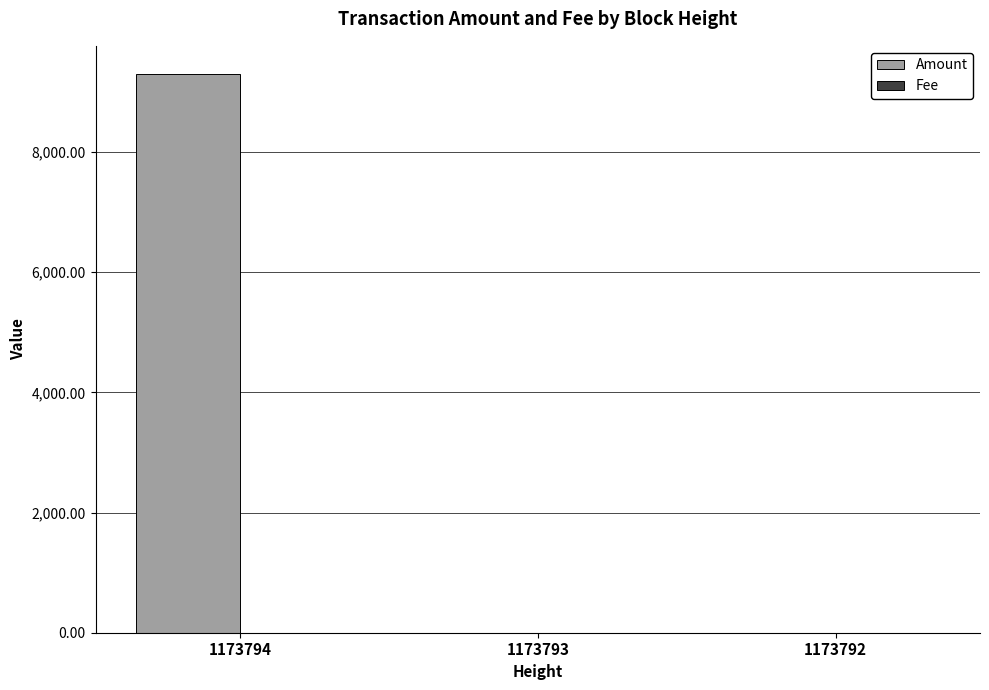

Count the number of categories in the chart.

3